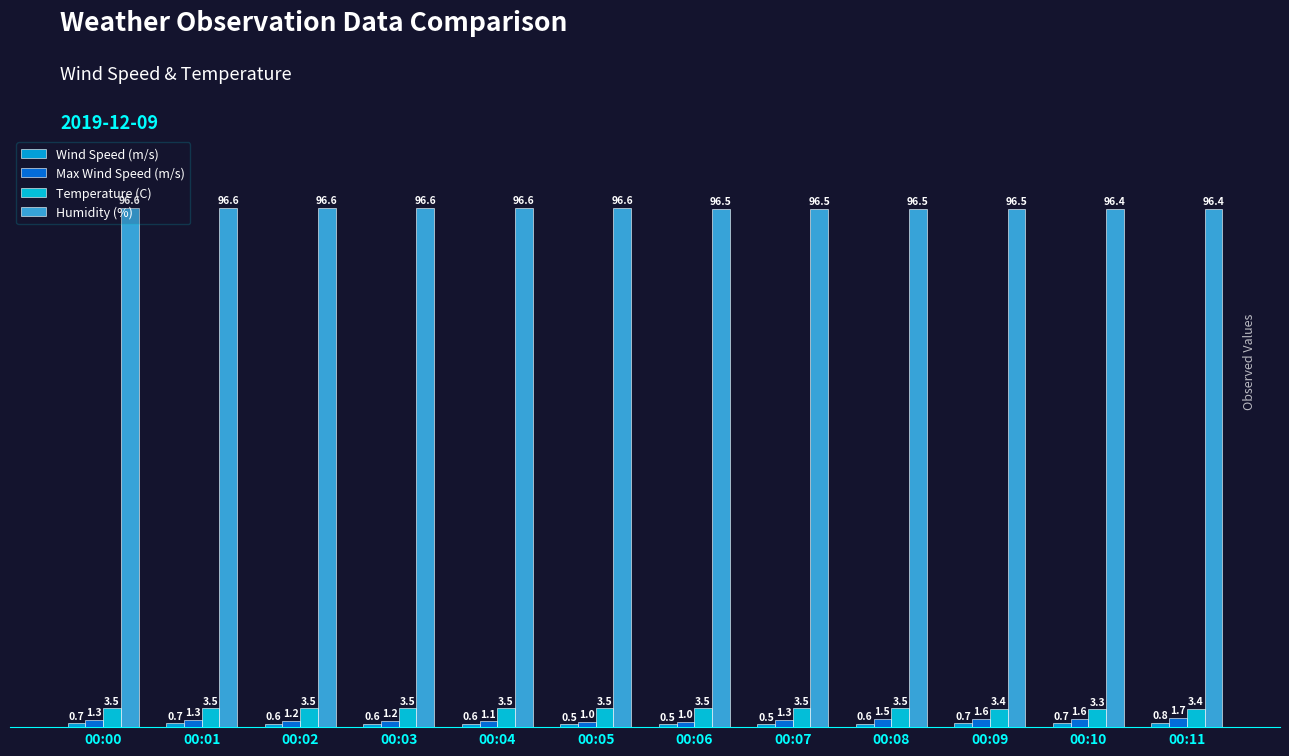

Reading right to left, list all the values displayed in this chart.

Wind Speed (m/s): 00:11=0.8	00:10=0.7	00:09=0.7	00:08=0.6	00:07=0.5	00:06=0.5	00:05=0.5	00:04=0.6	00:03=0.6	00:02=0.6	00:01=0.7	00:00=0.7
Max Wind Speed (m/s): 00:11=1.7	00:10=1.6	00:09=1.6	00:08=1.5	00:07=1.3	00:06=1.0	00:05=1.0	00:04=1.1	00:03=1.2	00:02=1.2	00:01=1.3	00:00=1.3
Temperature (C): 00:11=3.4	00:10=3.3	00:09=3.4	00:08=3.5	00:07=3.5	00:06=3.5	00:05=3.5	00:04=3.5	00:03=3.5	00:02=3.5	00:01=3.5	00:00=3.5
Humidity (%): 00:11=96.4	00:10=96.4	00:09=96.5	00:08=96.5	00:07=96.5	00:06=96.5	00:05=96.6	00:04=96.6	00:03=96.6	00:02=96.6	00:01=96.6	00:00=96.6